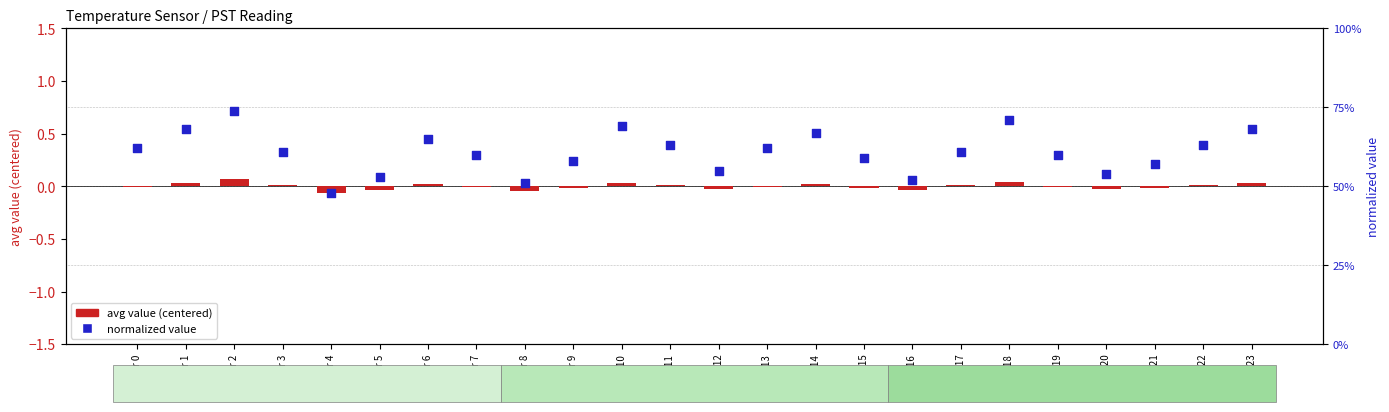

Which series has the largest total across all categories?

normalized value